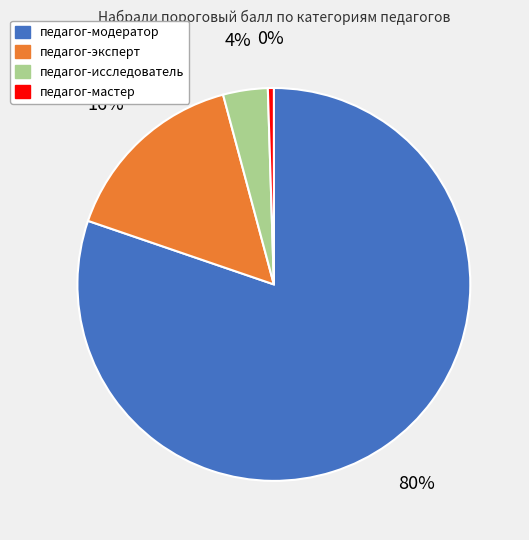

Count the number of slices in the pie.

4